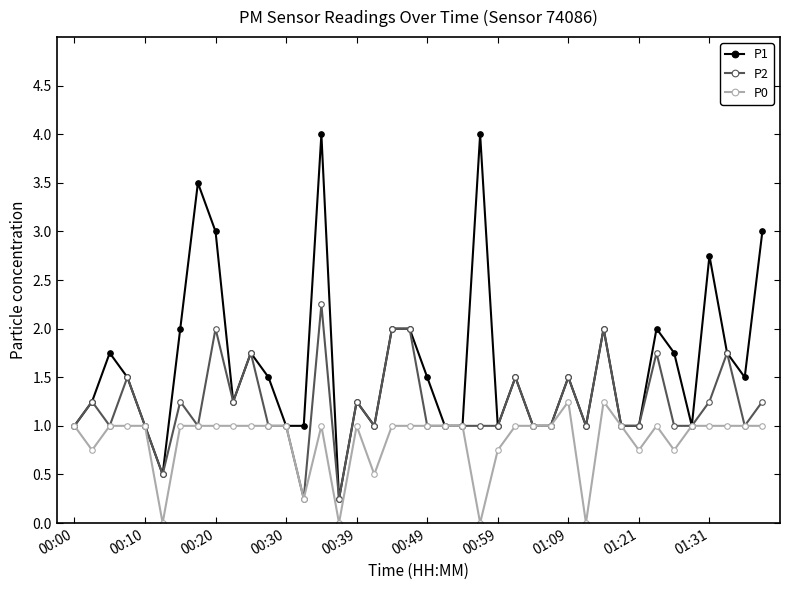

What is the average value of the P1 series?

1.6